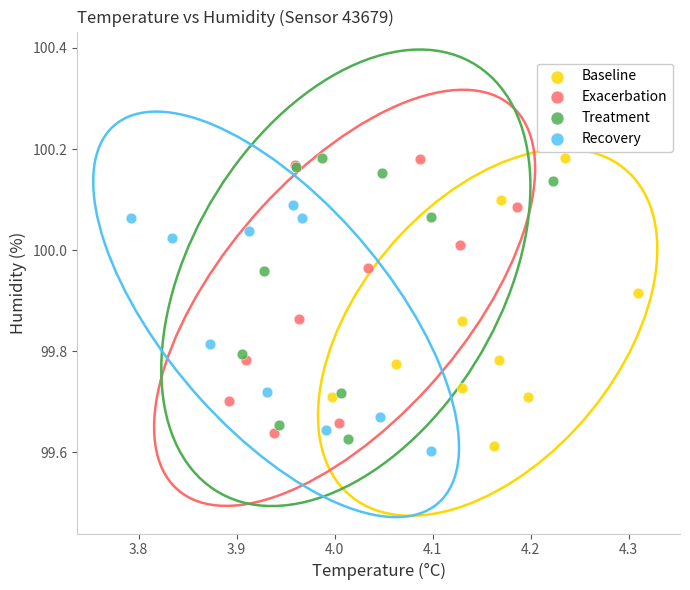

What are all the series names shown in the legend?

Baseline, Exacerbation, Treatment, Recovery